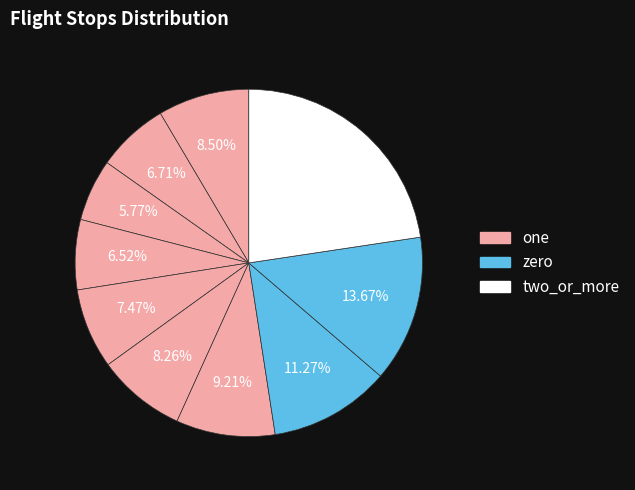

How many slices are in this pie chart?

10